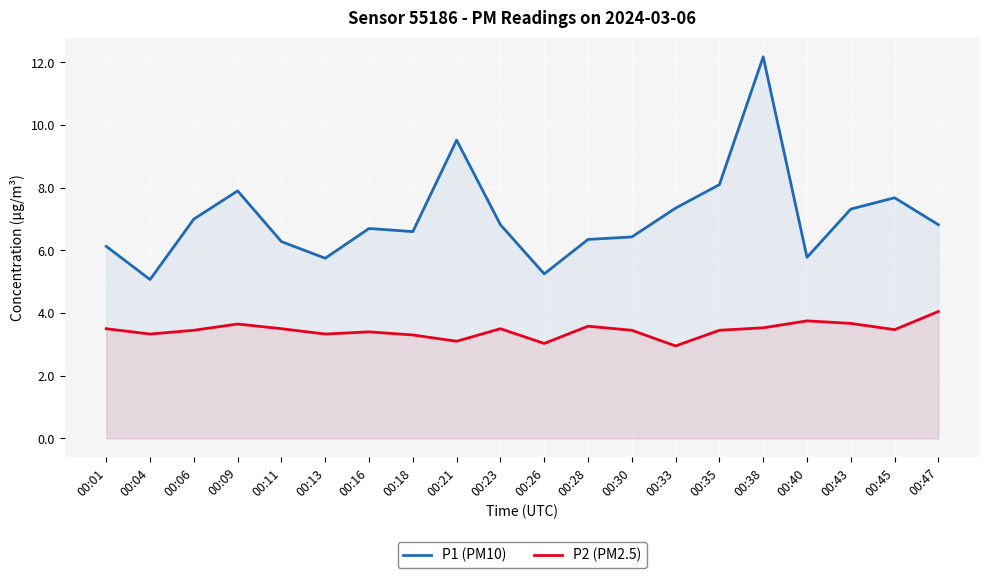

What is the value of the P1 (PM10) point at the 14th from the left?

7.3